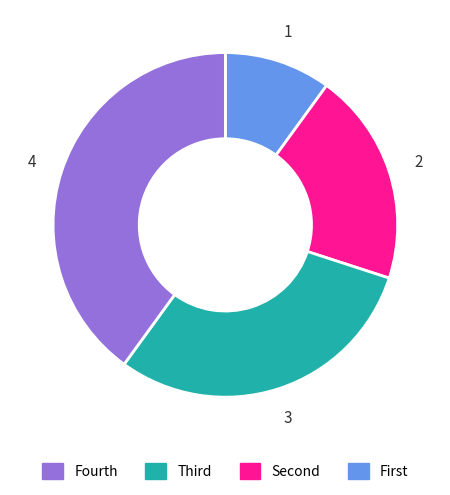

Is there a majority slice in this chart?

No